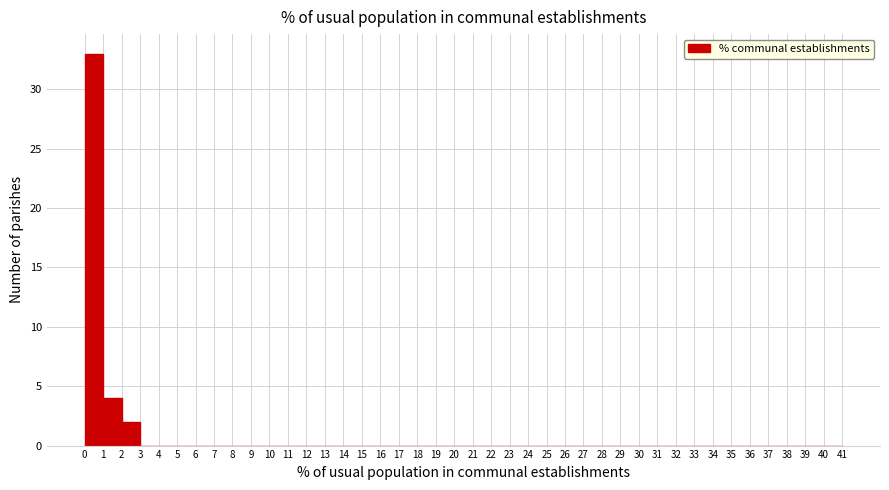

Reading left to right, list every bar in this chart as the range it spans on the x-axis followed by its height. The values are not printed on the chart, so give them approximately, as read against the axis.

0 to 1: 33
1 to 2: 4
2 to 3: 2
3 to 4: 0
4 to 5: 0
5 to 6: 0
6 to 7: 0
7 to 8: 0
8 to 9: 0
9 to 10: 0
10 to 11: 0
11 to 12: 0
12 to 13: 0
13 to 14: 0
14 to 15: 0
15 to 16: 0
16 to 17: 0
17 to 18: 0
18 to 19: 0
19 to 20: 0
20 to 21: 0
21 to 22: 0
22 to 23: 0
23 to 24: 0
24 to 25: 0
25 to 26: 0
26 to 27: 0
27 to 28: 0
28 to 29: 0
29 to 30: 0
30 to 31: 0
31 to 32: 0
32 to 33: 0
33 to 34: 0
34 to 35: 0
35 to 36: 0
36 to 37: 0
37 to 38: 0
38 to 39: 0
39 to 40: 0
40 to 41: 0